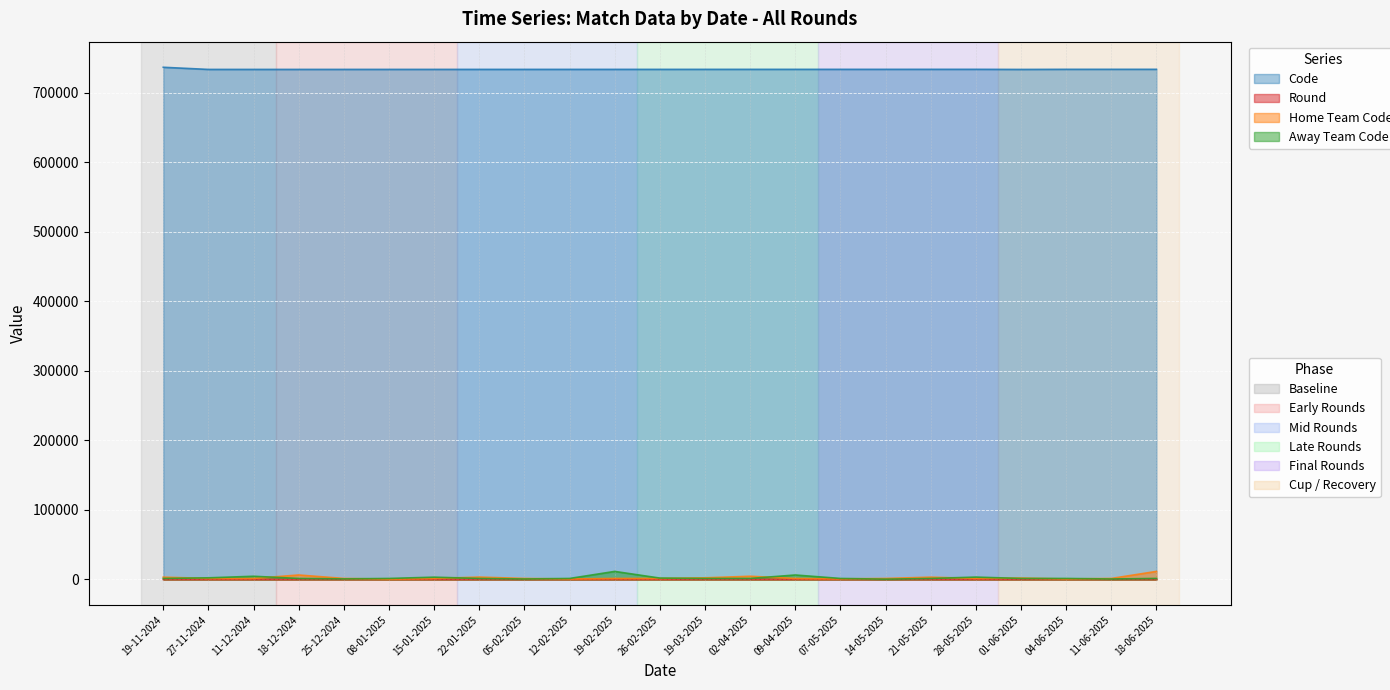

Is the value of Home Team Code at 19-11-2024 greater than the value of Away Team Code at 05-02-2025?

Yes